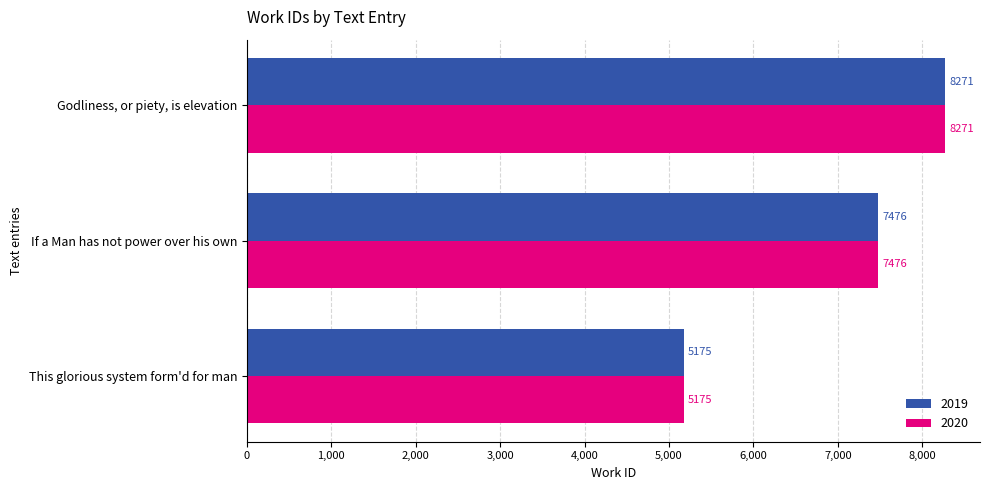

What is the total value across all series at Godliness, or piety, is elevation?

16542